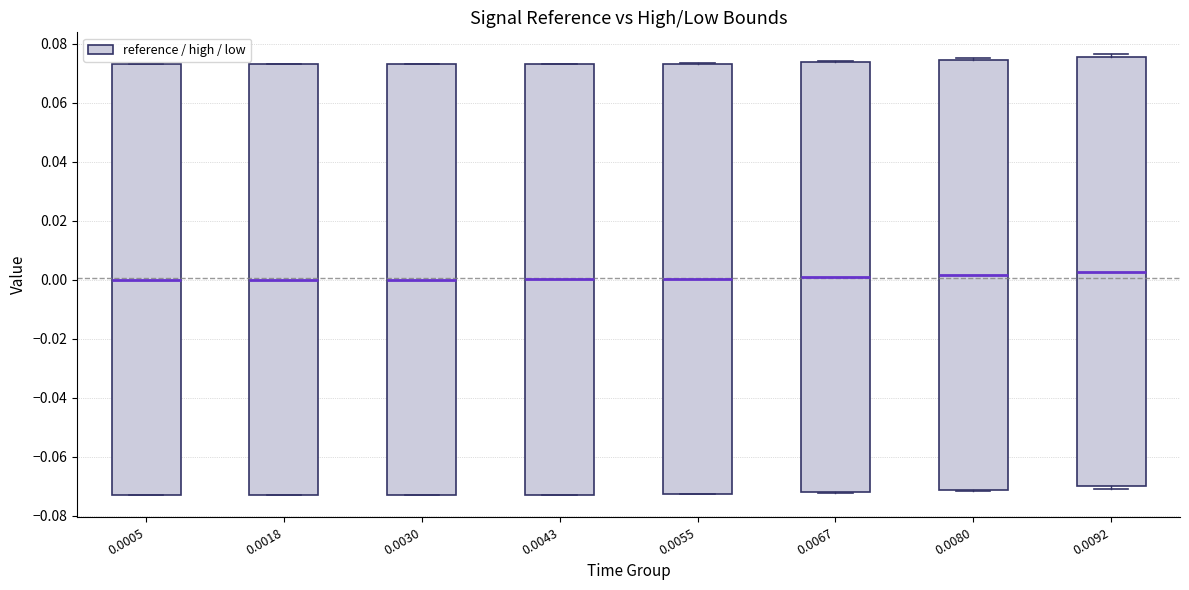

Where is the lower edge of the box at x = 0.0030 on the y-axis? The values are not printed on the chart, so give them approximately, as read against the axis.

-0.072